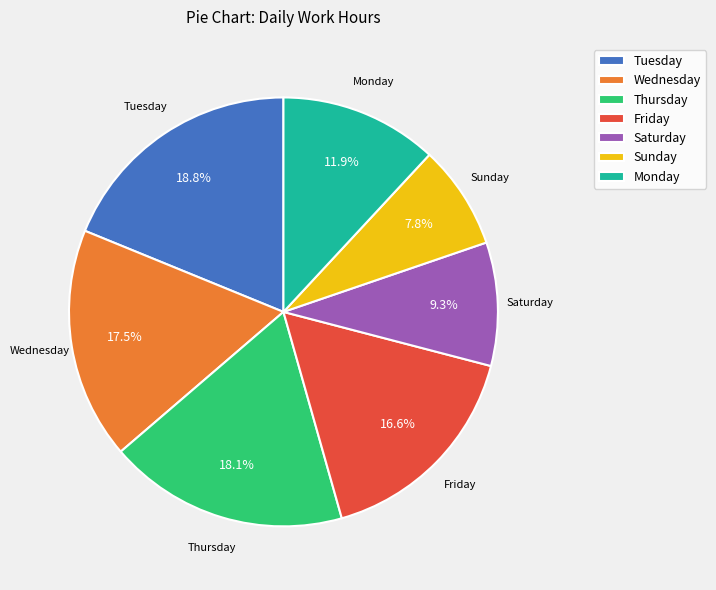

How many segments does this pie chart have?

7